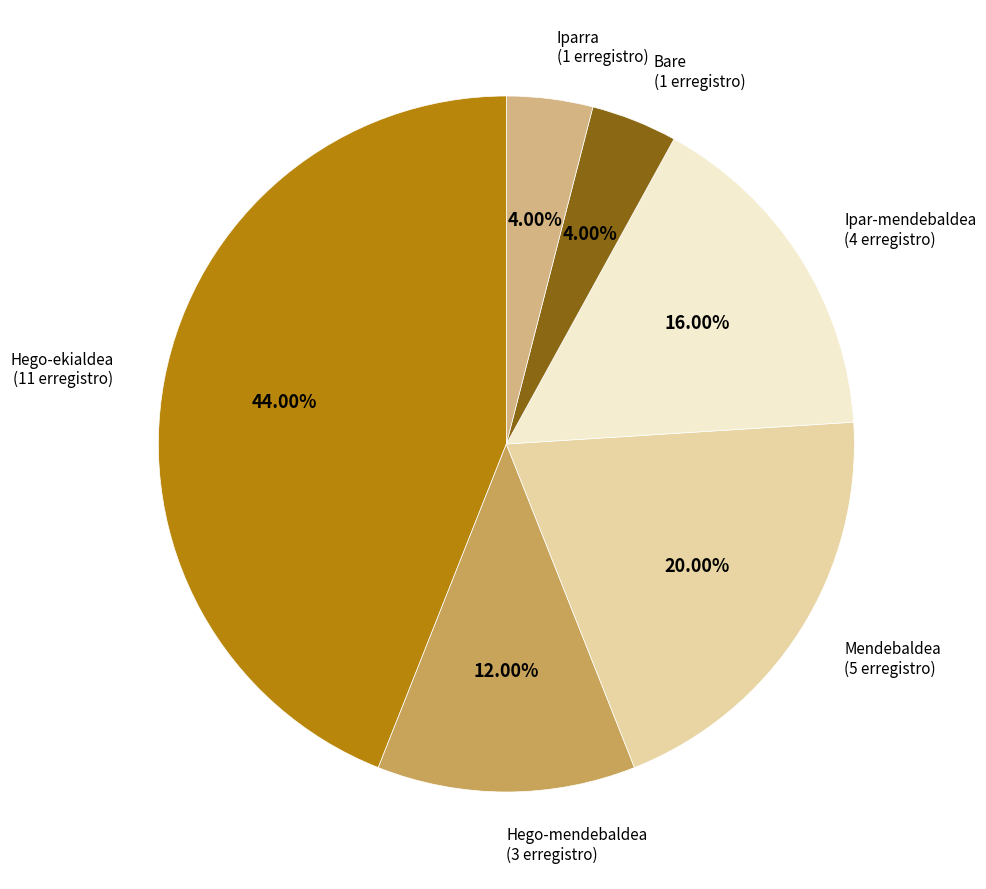

What is the largest slice in the pie chart?

Hego-ekialdea